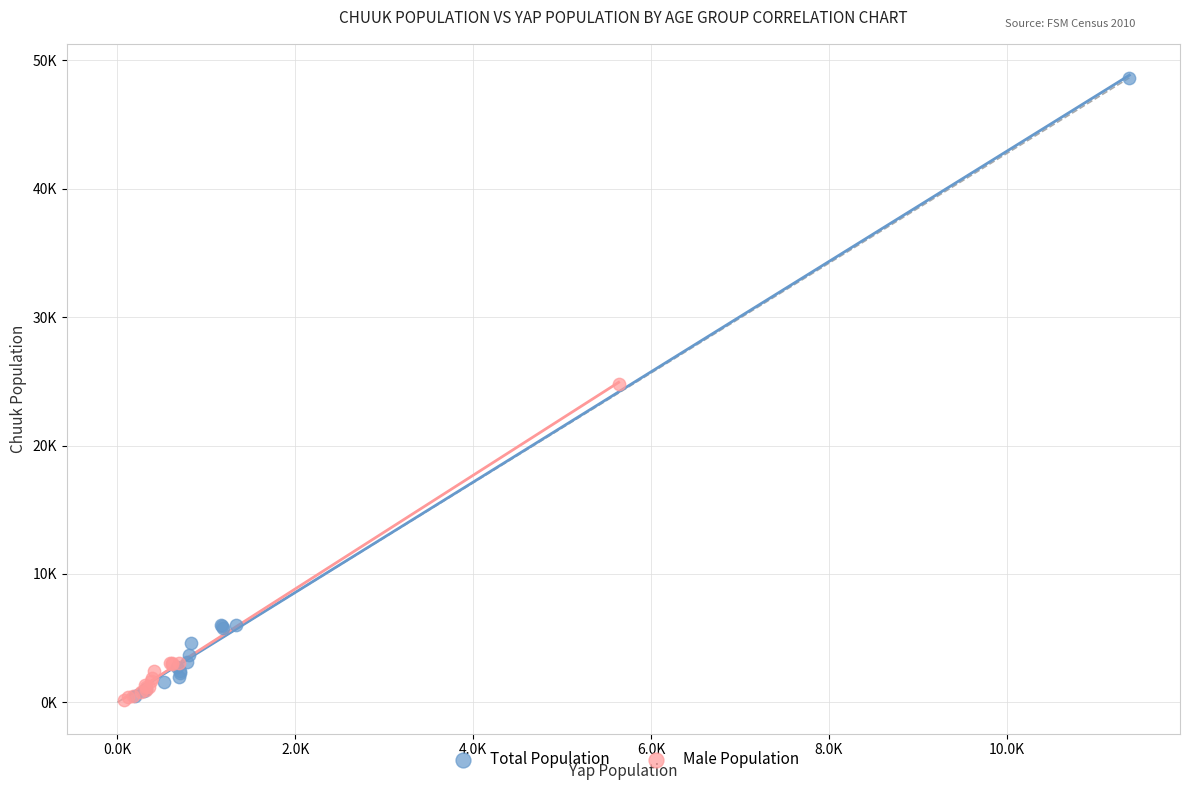

Which series has the widest spread of Y values?

Total Population